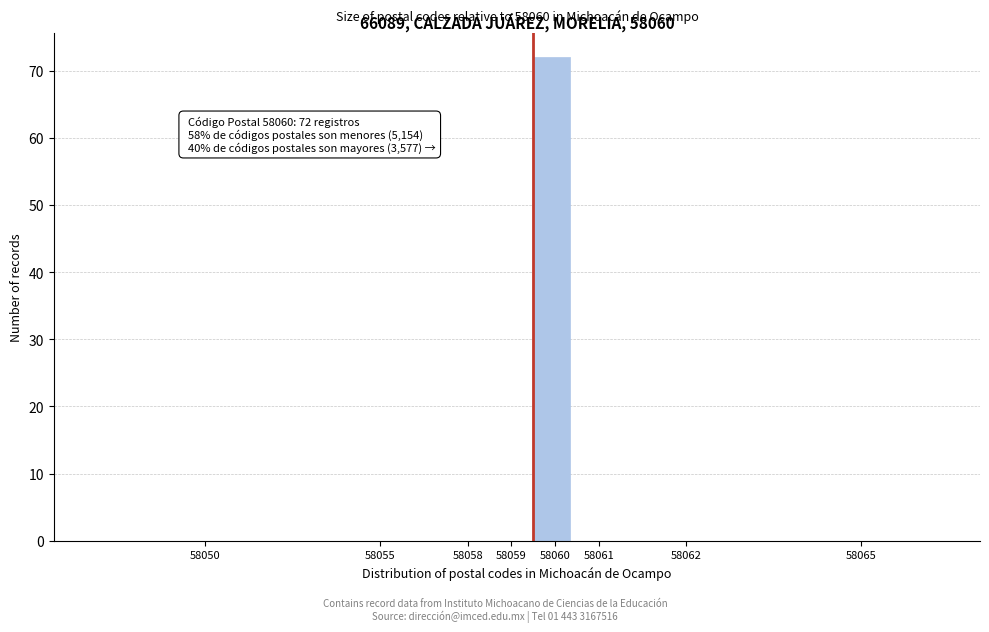

Reading right to left, what are all the values shown in this chart?

58065=0	58062=0	58061=0	58060=72	58059=0	58058=0	58055=0	58050=0